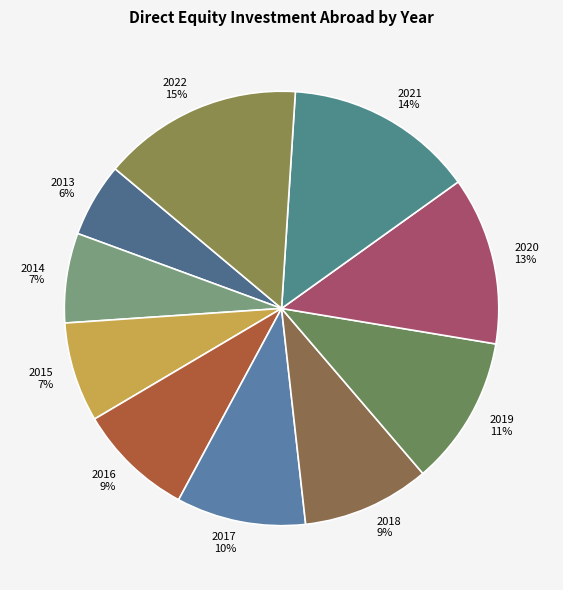

Does any single category account for the majority?

No